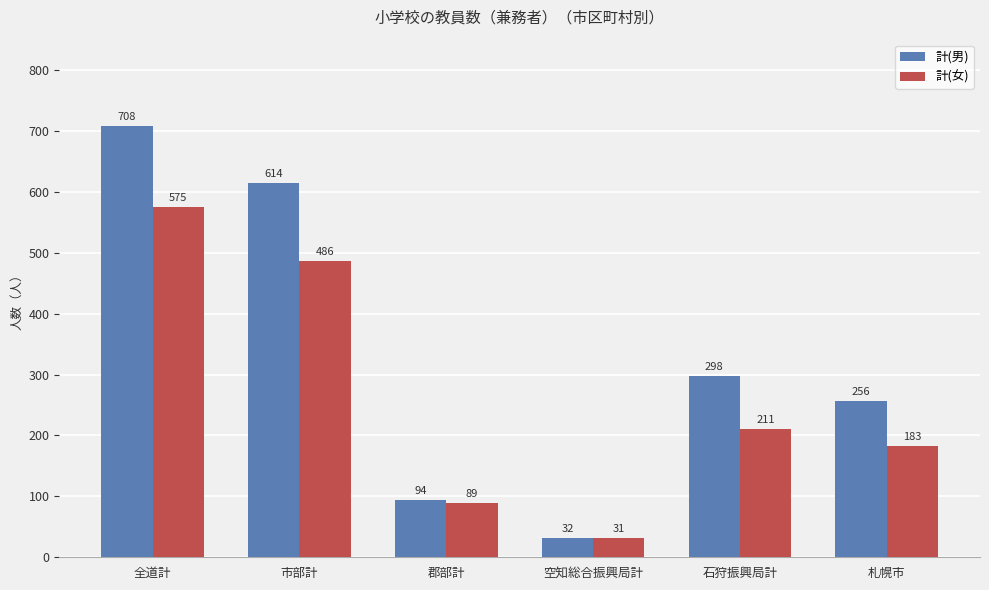

At which label does 計(男) first exceed 298?

全道計